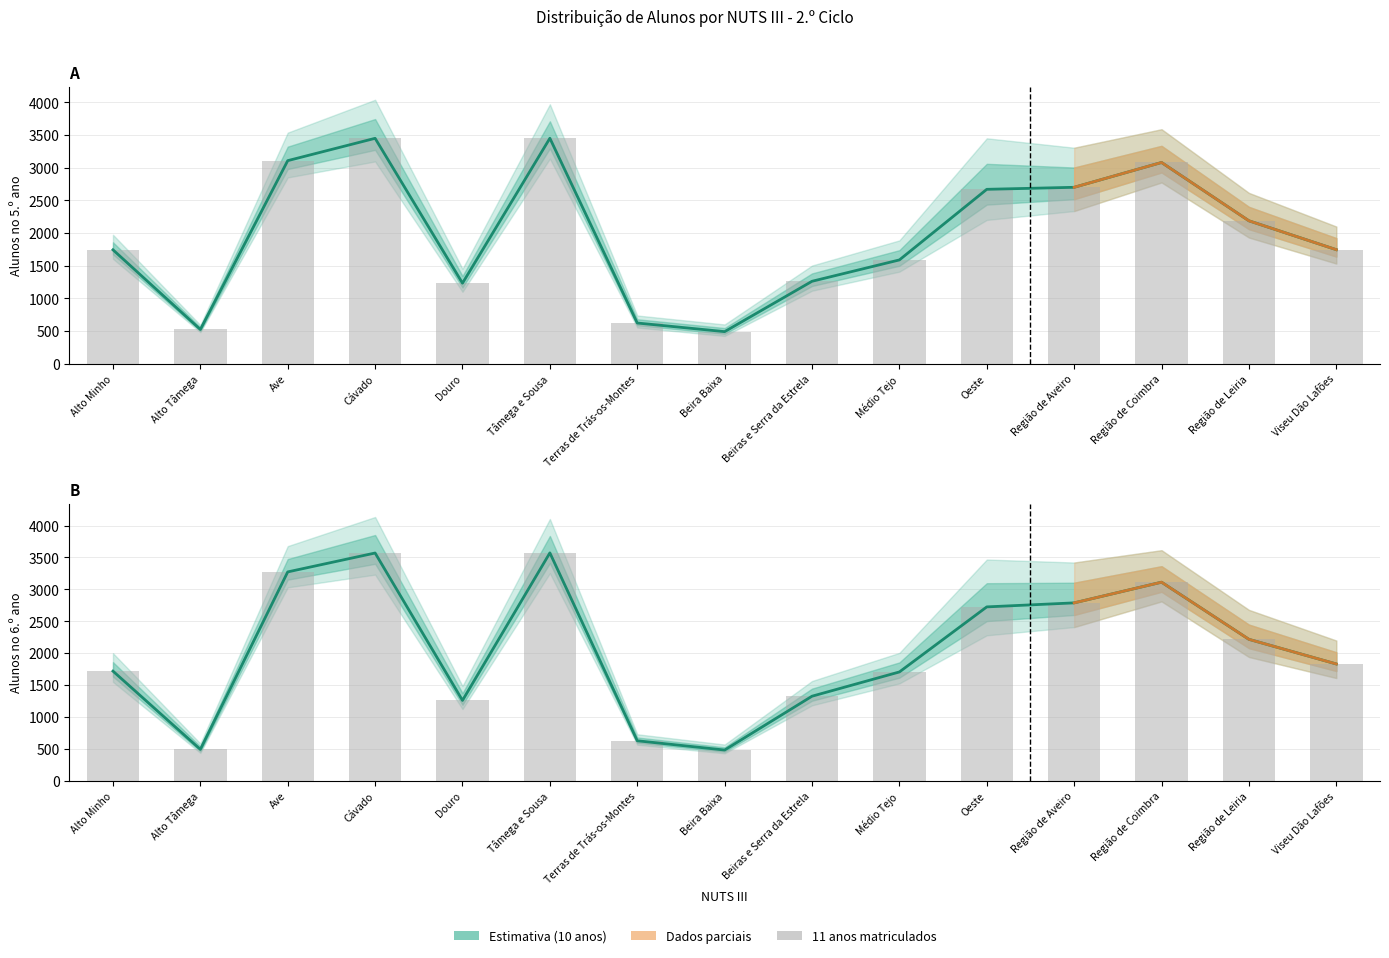

The value of 10 anos (6º ano) at Região de Coimbra is 4463. True or false?

False